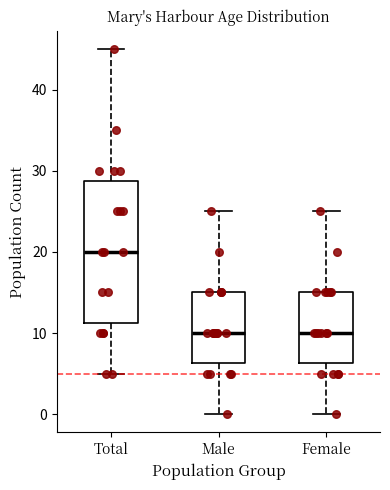

Where is the upper edge of the box for Total on the y-axis? The values are not printed on the chart, so give them approximately, as read against the axis.

29